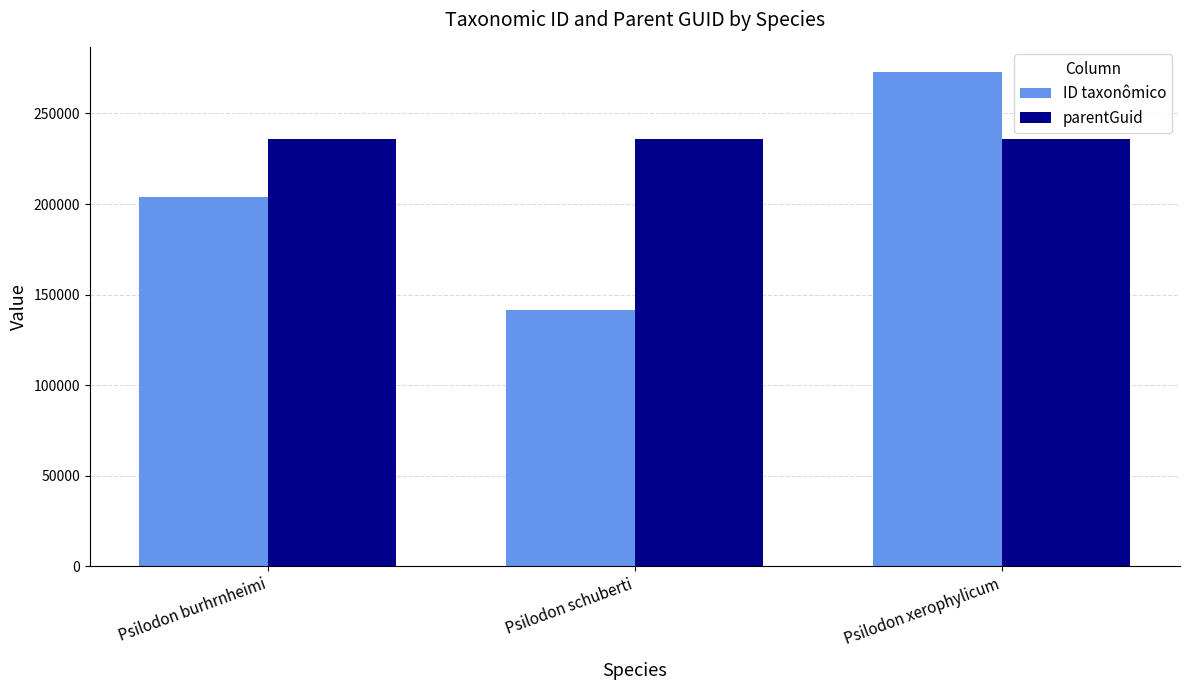

At which category is the sum across all series the highest?

Psilodon xerophylicum